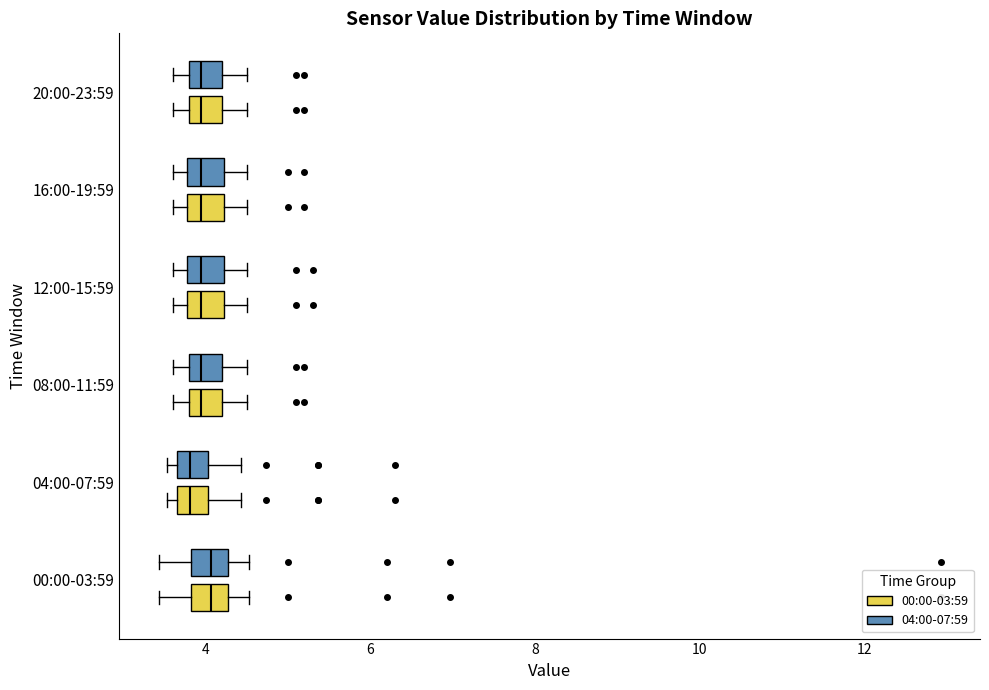

Where does the right whisker of the box for 12:00-15:59 (04:00-07:59) end on the x-axis? The values are not printed on the chart, so give them approximately, as read against the axis.

4.6